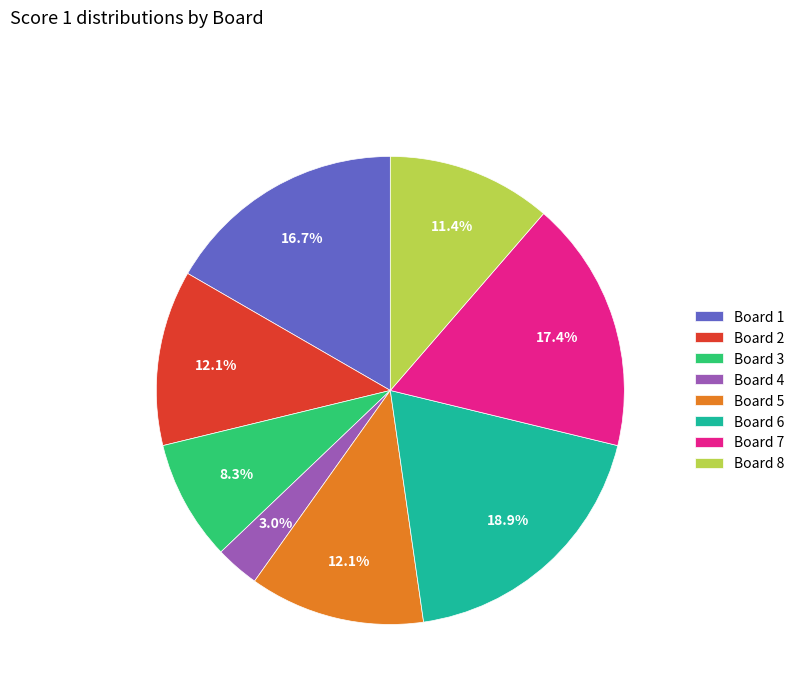

How many slices are in this pie chart?

8